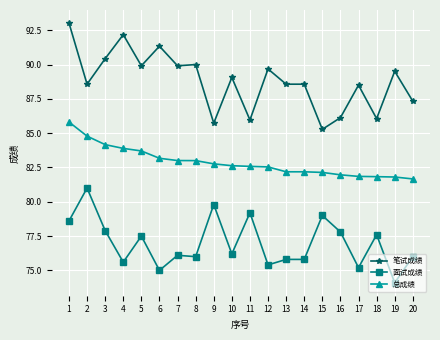

What value does the 总成绩 series have at 10?

82.6